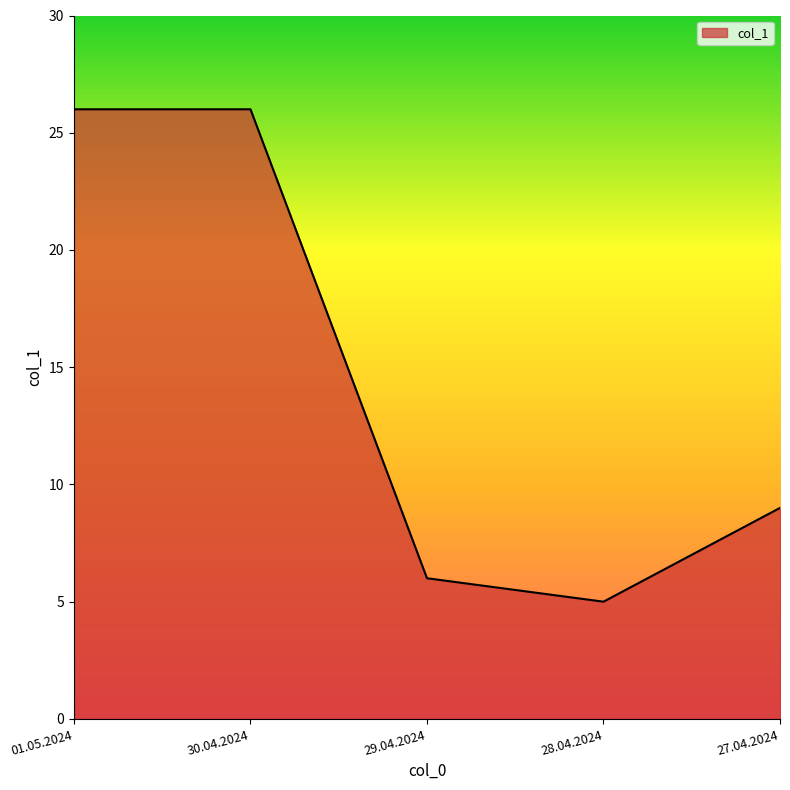

What is the approximate value at 30.04.2024, to the nearest 10?

30